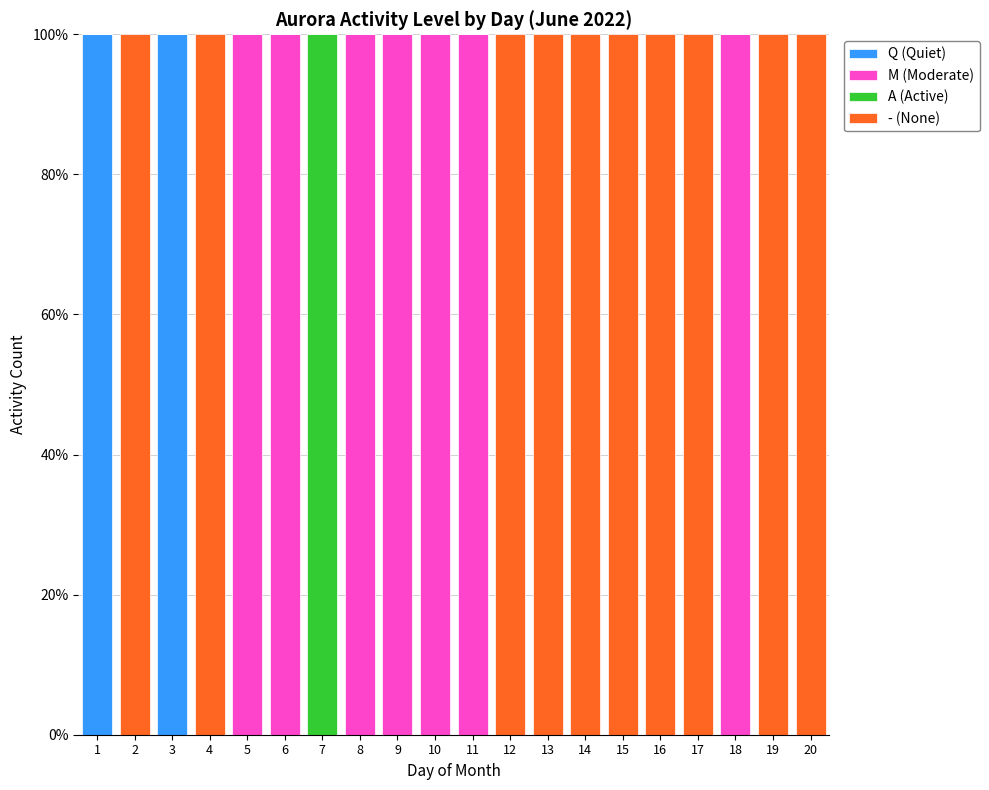

The Q (Quiet) series shows 0 at 2. True or false?

True